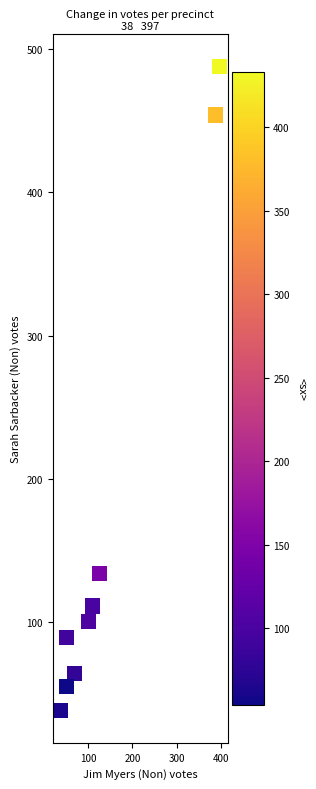

What Y value in the scatter plot is closest to 263?

134